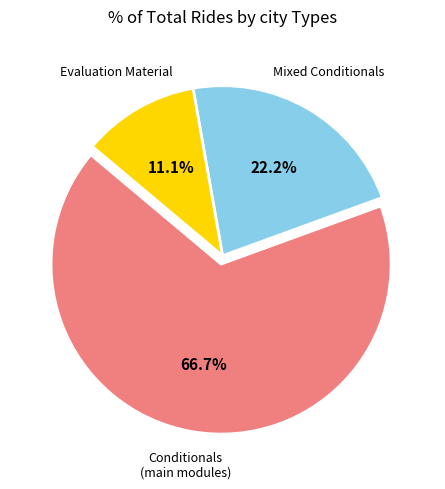

What is the ratio of the value at Mixed Conditionals to the value at Evaluation Material?

2.0